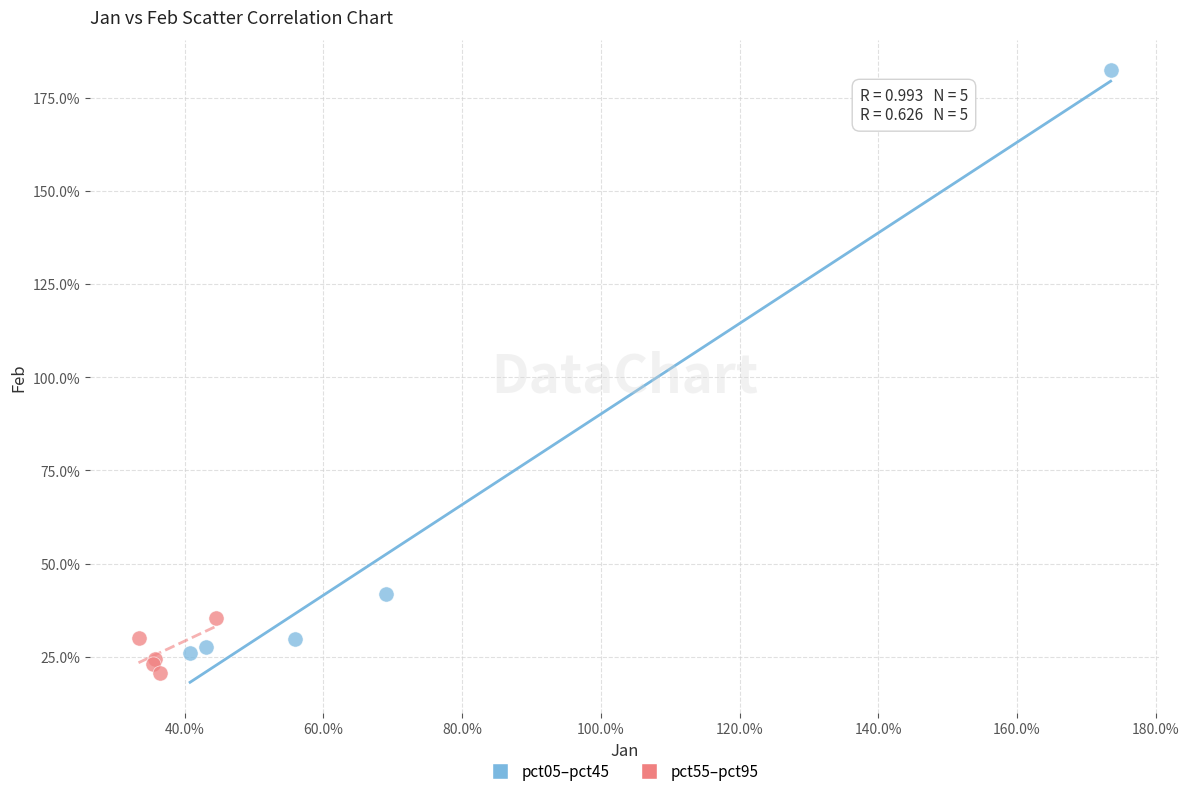

What are all the series names shown in the legend?

pct05–pct45, pct55–pct95